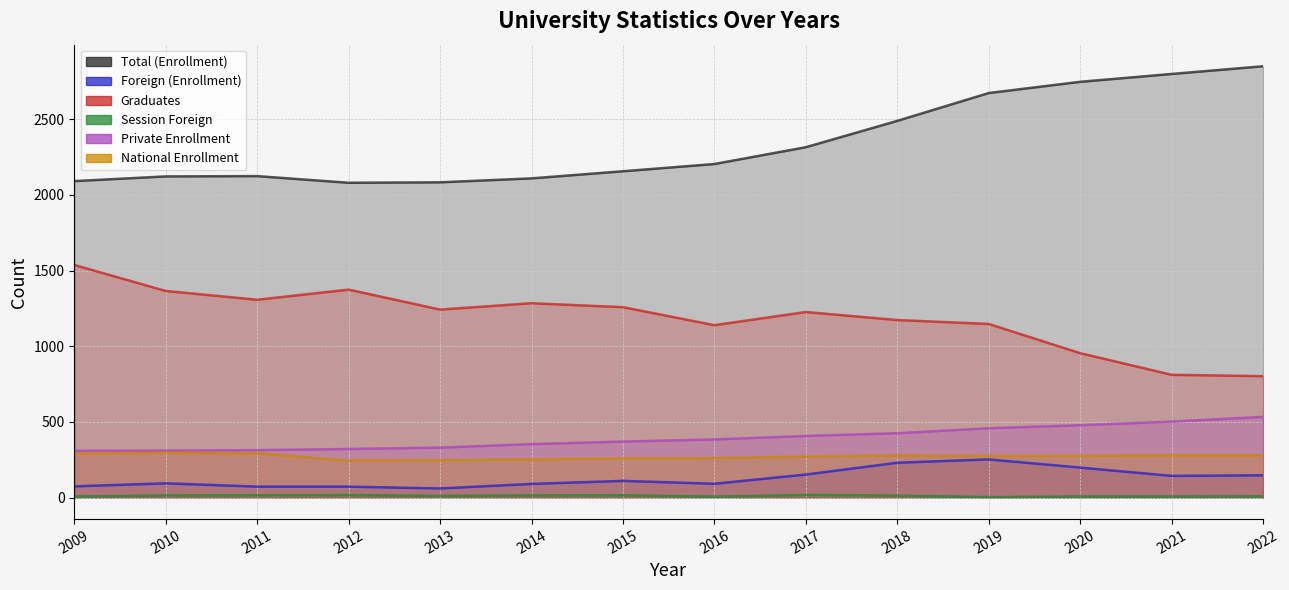

At how many categories does at least one series exceed 112?

14